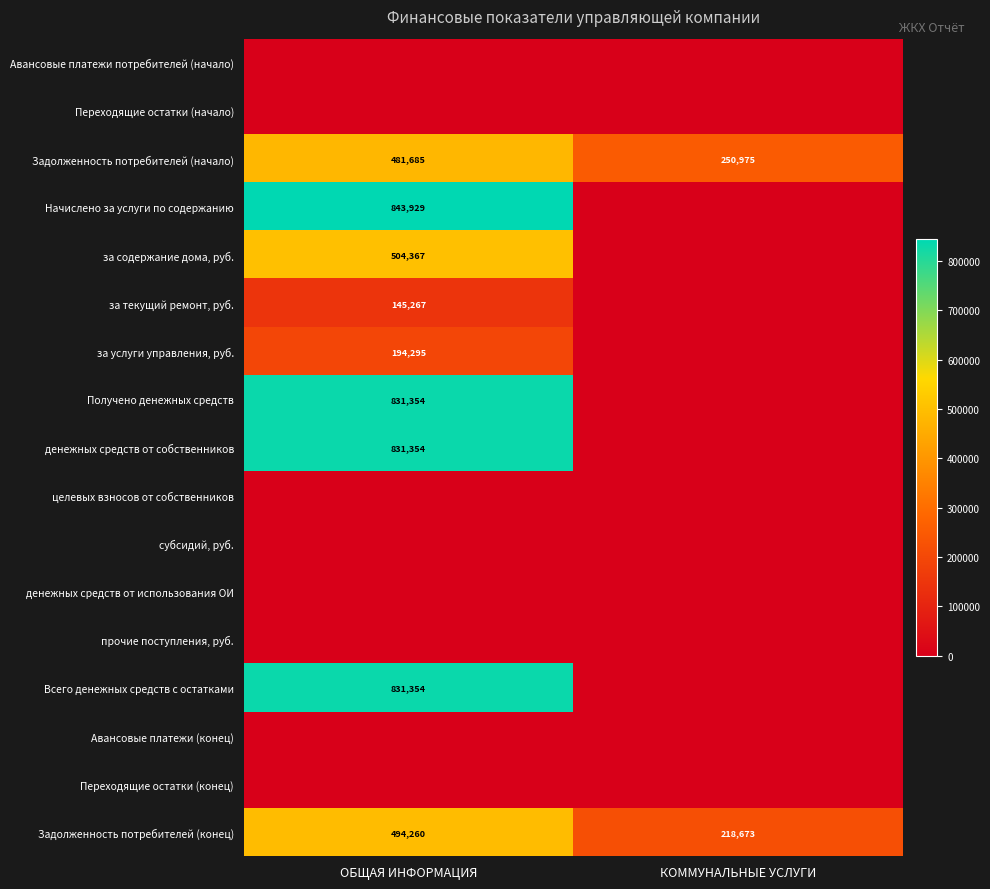

At which label does Задолженность потребителей (начало) reach its minimum?

КОММУНАЛЬНЫЕ УСЛУГИ